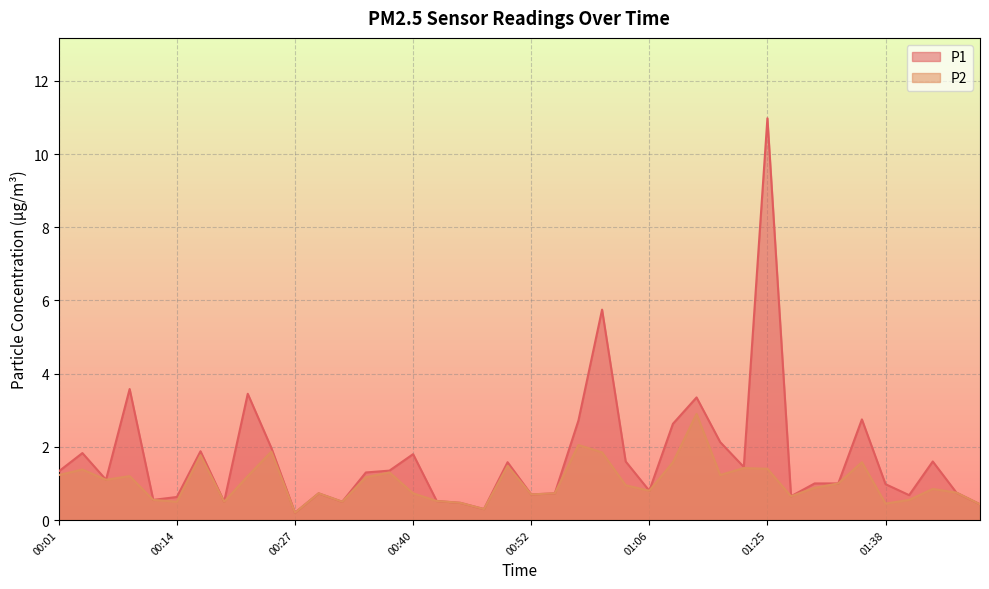

True or false: P2 and P1 cross at least once.

False